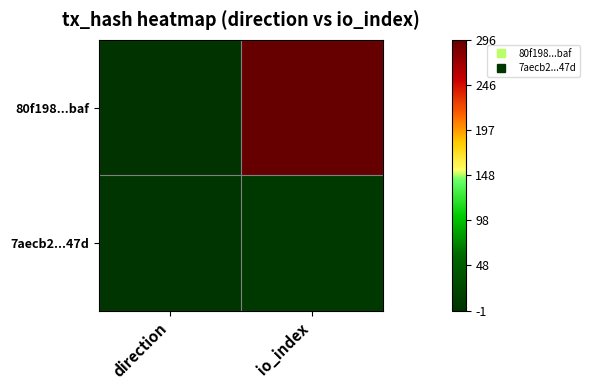

Between direction and io_index, which series saw the biggest shift?

80f198...baf